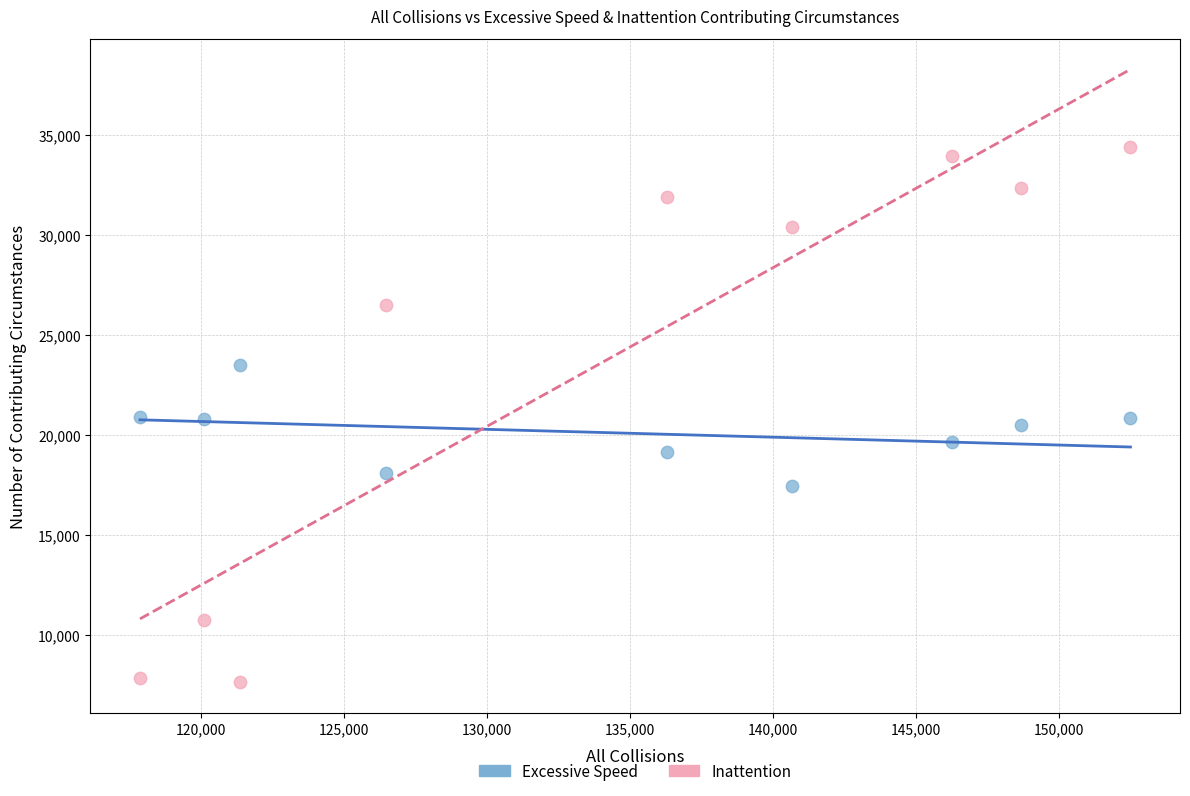

Across all data points, what is the range of Y values (max minus min)?

26766